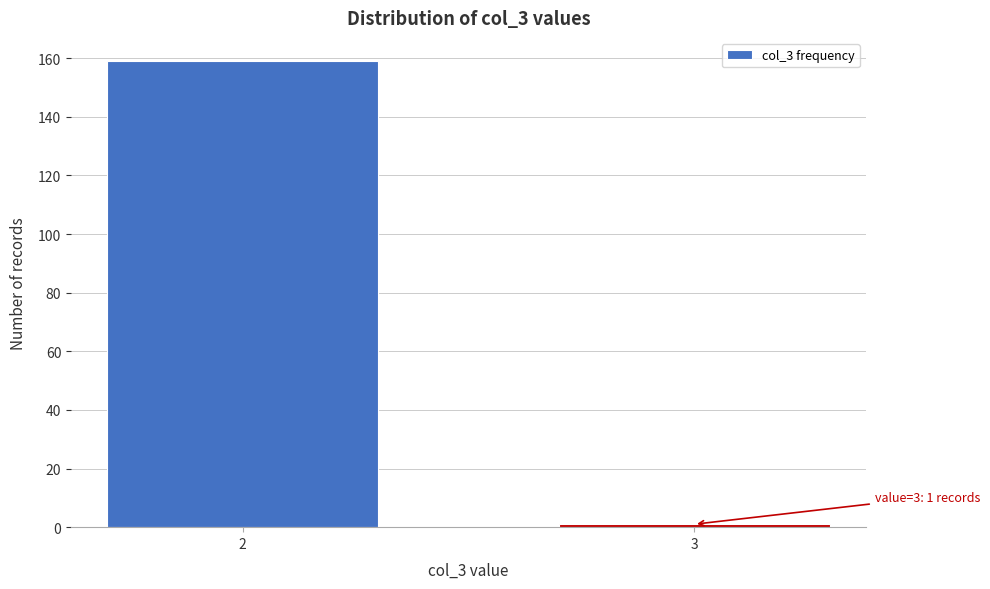

Reading left to right, what are all the values shown in this chart?

159	1